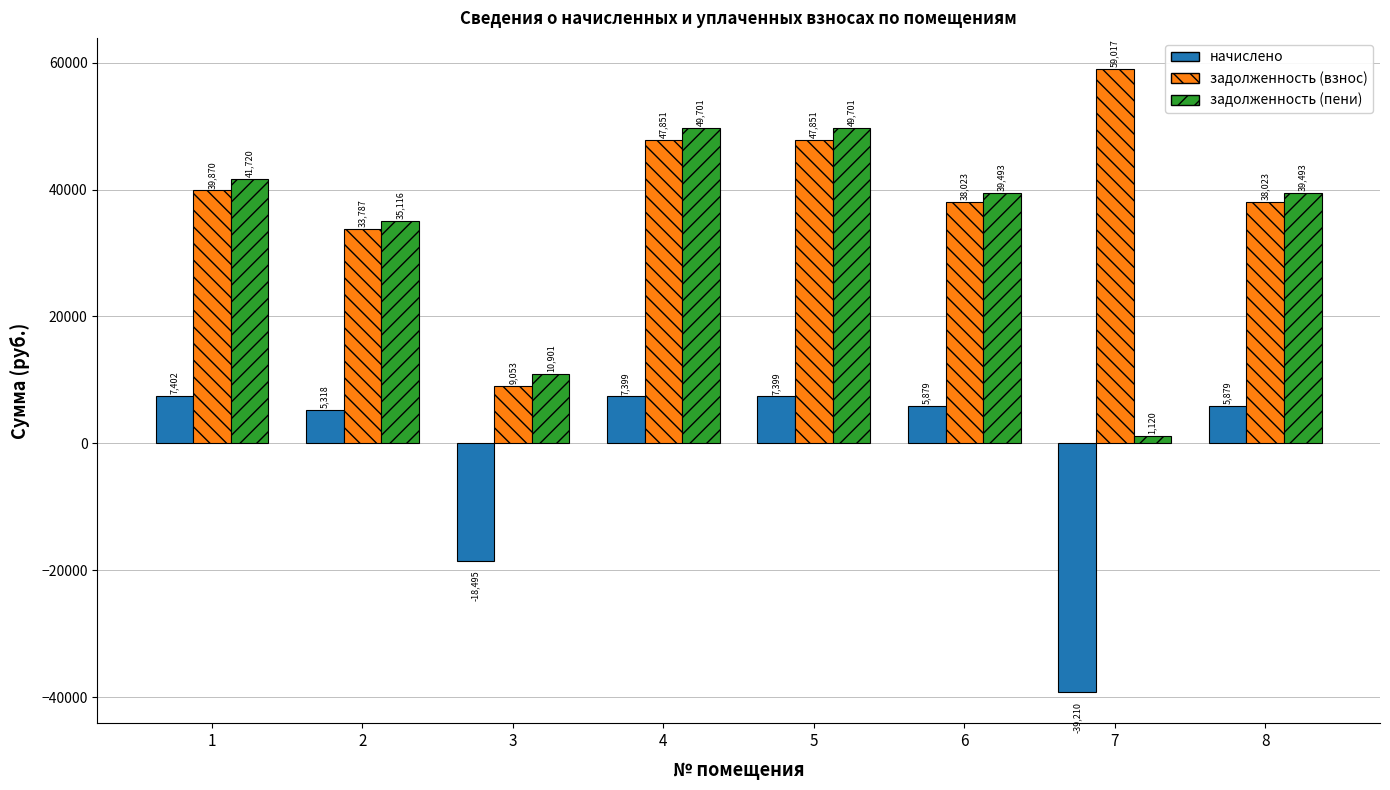

True or false: задолженность (пени) has a value of 12247.1 at 1.

False